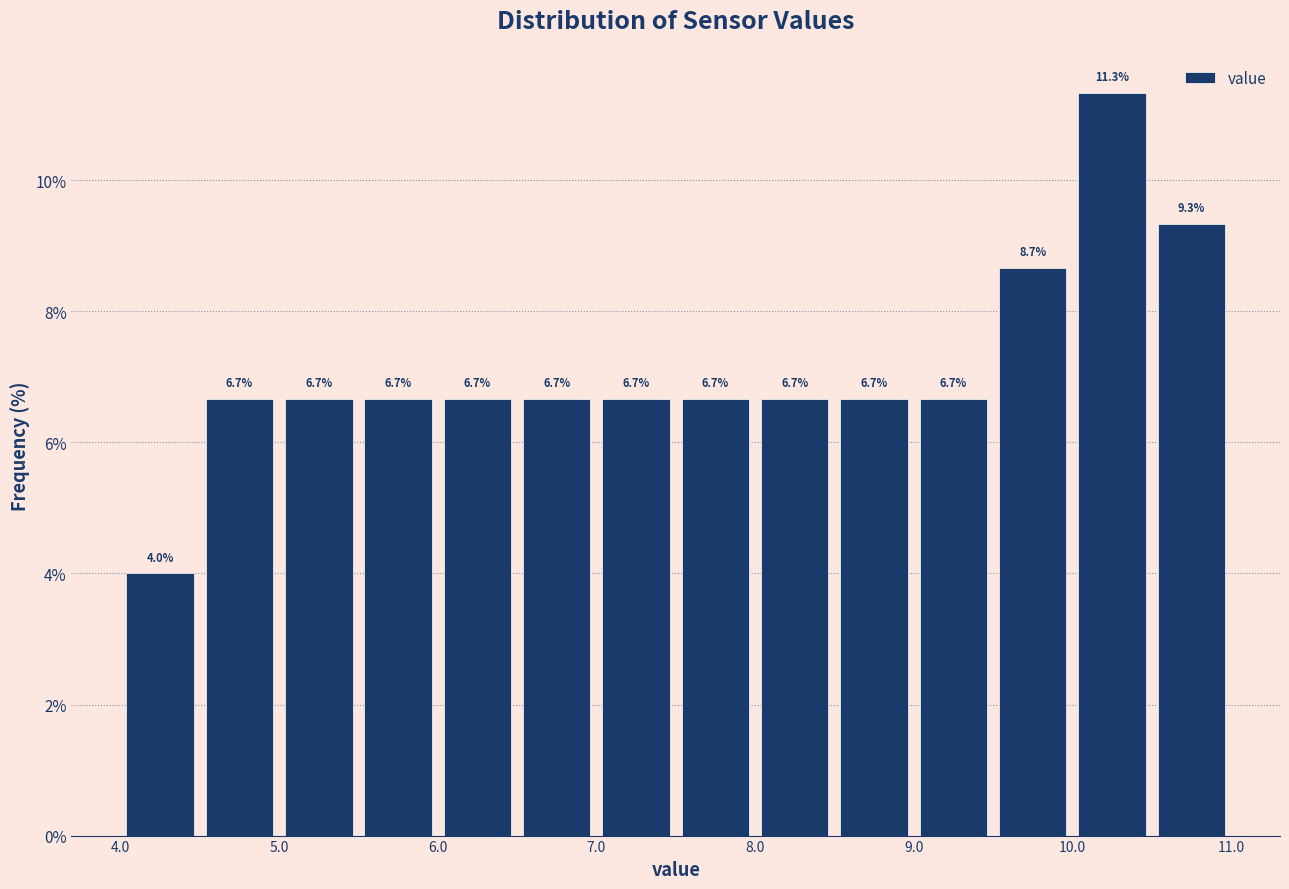

Which range on the x-axis has the tallest bar?

10.0 to 10.5